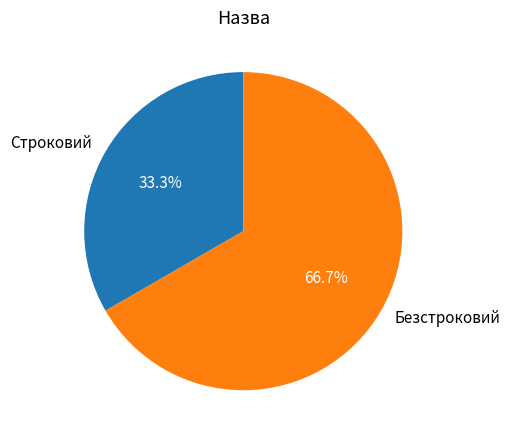

Which category has the smallest portion of the pie?

Строковий